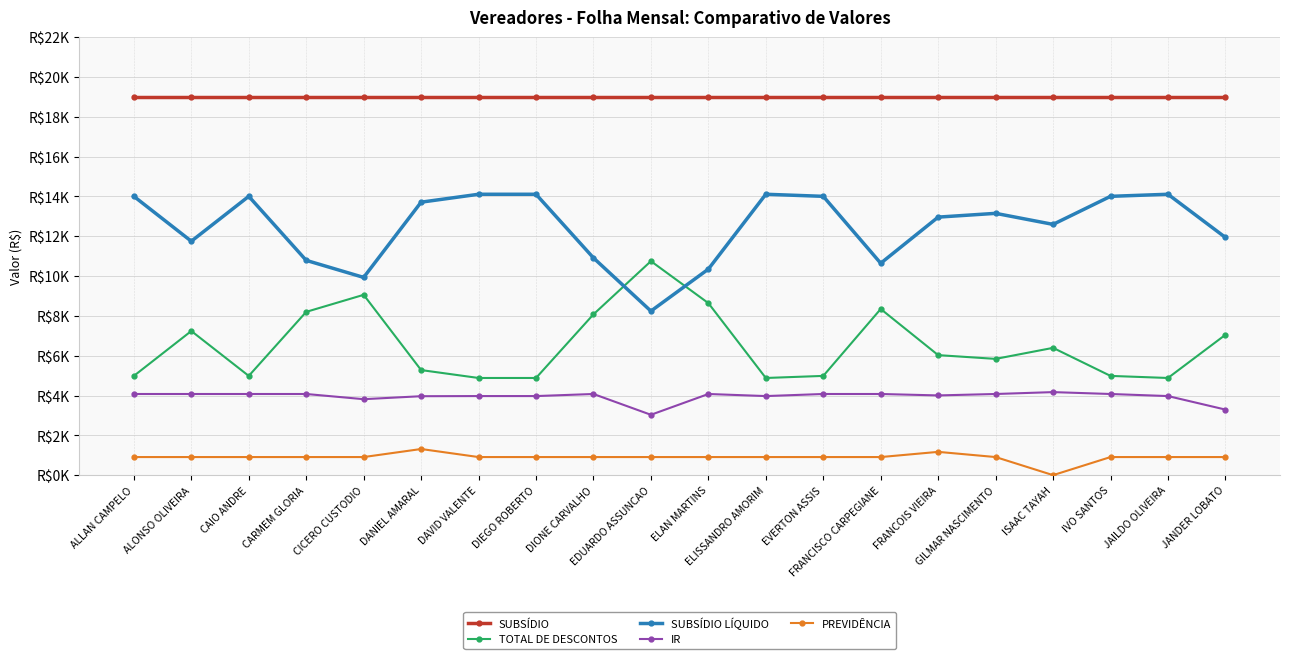

Reading left to right, what are all the values shown in this chart?

SUBSÍDIO: ALLAN CAMPELO=18991.7	ALONSO OLIVEIRA=18991.7	CAIO ANDRE=18991.7	CARMEM GLORIA=18991.7	CICERO CUSTODIO=18991.7	DANIEL AMARAL=18991.7	DAVID VALENTE=18991.7	DIEGO ROBERTO=18991.7	DIONE CARVALHO=18991.7	EDUARDO ASSUNCAO=18991.7	ELAN MARTINS=18991.7	ELISSANDRO AMORIM=18991.7	EVERTON ASSIS=18991.7	FRANCISCO CARPEGIANE=18991.7	FRANCOIS VIEIRA=18991.7	GILMAR NASCIMENTO=18991.7	ISAAC TAYAH=18991.7	IVO SANTOS=18991.7	JAILDO OLIVEIRA=18991.7	JANDER LOBATO=18991.7
TOTAL DE DESCONTOS: ALLAN CAMPELO=4985.6	ALONSO OLIVEIRA=7240.9	CAIO ANDRE=4985.6	CARMEM GLORIA=8202.5	CICERO CUSTODIO=9058.5	DANIEL AMARAL=5278.6	DAVID VALENTE=4881.4	DIEGO ROBERTO=4881.4	DIONE CARVALHO=8078.4	EDUARDO ASSUNCAO=10749.5	ELAN MARTINS=8641.5	ELISSANDRO AMORIM=4881.4	EVERTON ASSIS=4985.6	FRANCISCO CARPEGIANE=8347.1	FRANCOIS VIEIRA=6029.3	GILMAR NASCIMENTO=5840.3	ISAAC TAYAH=6394.4	IVO SANTOS=4985.6	JAILDO OLIVEIRA=4881.4	JANDER LOBATO=7051.0
SUBSÍDIO LÍQUIDO: ALLAN CAMPELO=14006.1	ALONSO OLIVEIRA=11750.8	CAIO ANDRE=14006.1	CARMEM GLORIA=10789.2	CICERO CUSTODIO=9933.2	DANIEL AMARAL=13713.1	DAVID VALENTE=14110.3	DIEGO ROBERTO=14110.3	DIONE CARVALHO=10913.3	EDUARDO ASSUNCAO=8242.2	ELAN MARTINS=10350.2	ELISSANDRO AMORIM=14110.3	EVERTON ASSIS=14006.1	FRANCISCO CARPEGIANE=10644.6	FRANCOIS VIEIRA=12962.4	GILMAR NASCIMENTO=13151.4	ISAAC TAYAH=12597.2	IVO SANTOS=14006.1	JAILDO OLIVEIRA=14110.3	JANDER LOBATO=11940.7
IR: ALLAN CAMPELO=4076.8	ALONSO OLIVEIRA=4076.8	CAIO ANDRE=4076.8	CARMEM GLORIA=4076.8	CICERO CUSTODIO=3816.1	DANIEL AMARAL=3965.7	DAVID VALENTE=3972.5	DIEGO ROBERTO=3972.5	DIONE CARVALHO=4076.8	EDUARDO ASSUNCAO=3032.2	ELAN MARTINS=4076.8	ELISSANDRO AMORIM=3972.5	EVERTON ASSIS=4076.8	FRANCISCO CARPEGIANE=4076.8	FRANCOIS VIEIRA=4005.1	GILMAR NASCIMENTO=4076.8	ISAAC TAYAH=4171.4	IVO SANTOS=4076.8	JAILDO OLIVEIRA=3972.5	JANDER LOBATO=3293.4
PREVIDÊNCIA: ALLAN CAMPELO=908.9	ALONSO OLIVEIRA=908.9	CAIO ANDRE=908.9	CARMEM GLORIA=908.9	CICERO CUSTODIO=908.9	DANIEL AMARAL=1312.9	DAVID VALENTE=908.9	DIEGO ROBERTO=908.9	DIONE CARVALHO=908.9	EDUARDO ASSUNCAO=908.9	ELAN MARTINS=908.9	ELISSANDRO AMORIM=908.9	EVERTON ASSIS=908.9	FRANCISCO CARPEGIANE=908.9	FRANCOIS VIEIRA=1169.6	GILMAR NASCIMENTO=908.9	ISAAC TAYAH=0.0	IVO SANTOS=908.9	JAILDO OLIVEIRA=908.9	JANDER LOBATO=908.9